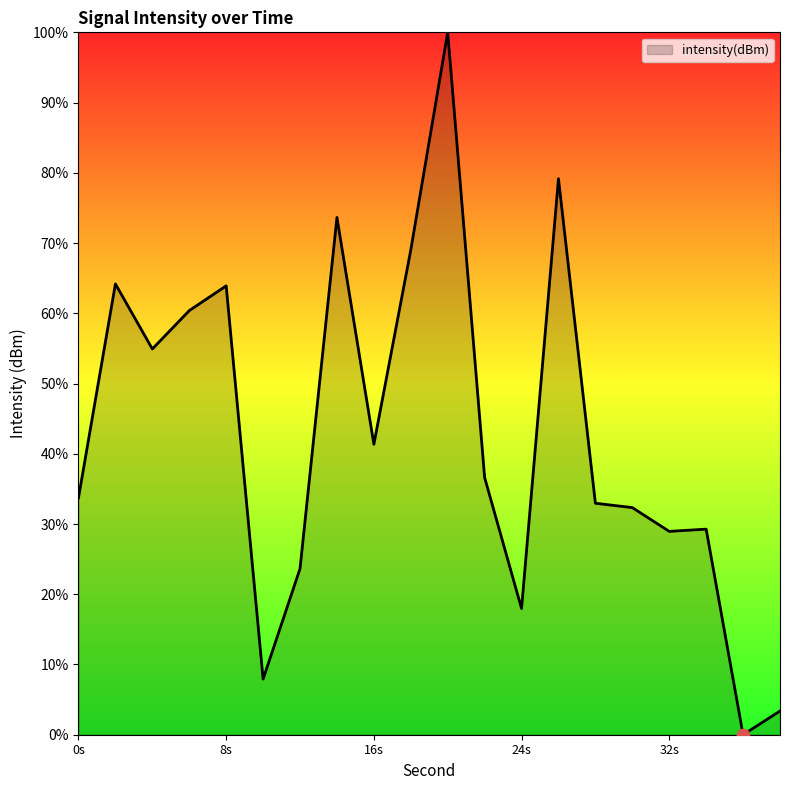

What is the maximum value shown in the chart?

100.0